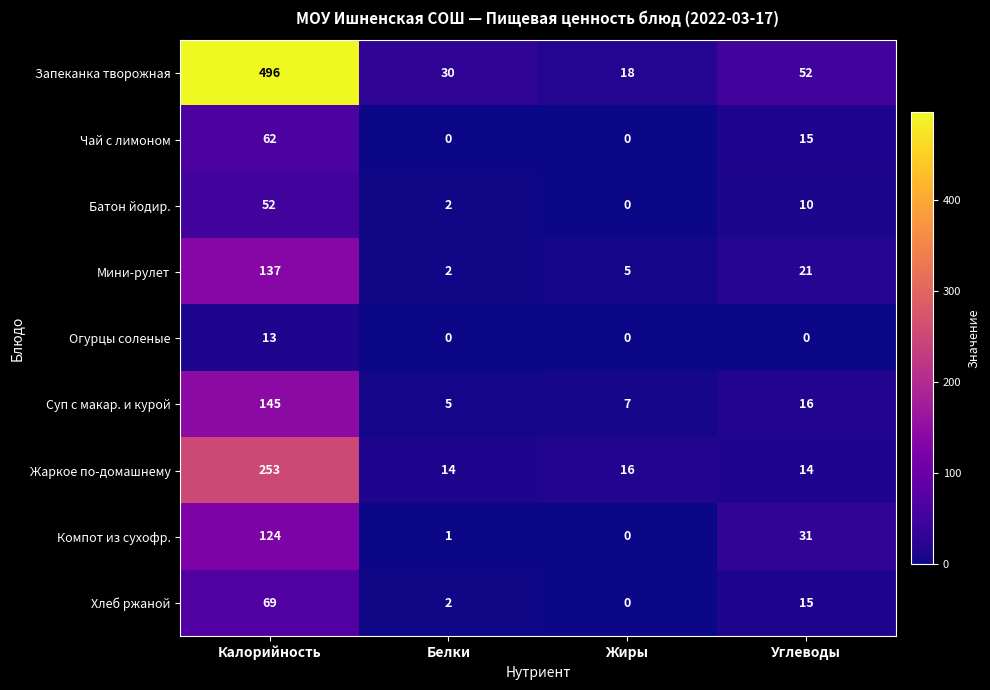

Is it true that Компот из сухофр. equals 51 at Углеводы?

False